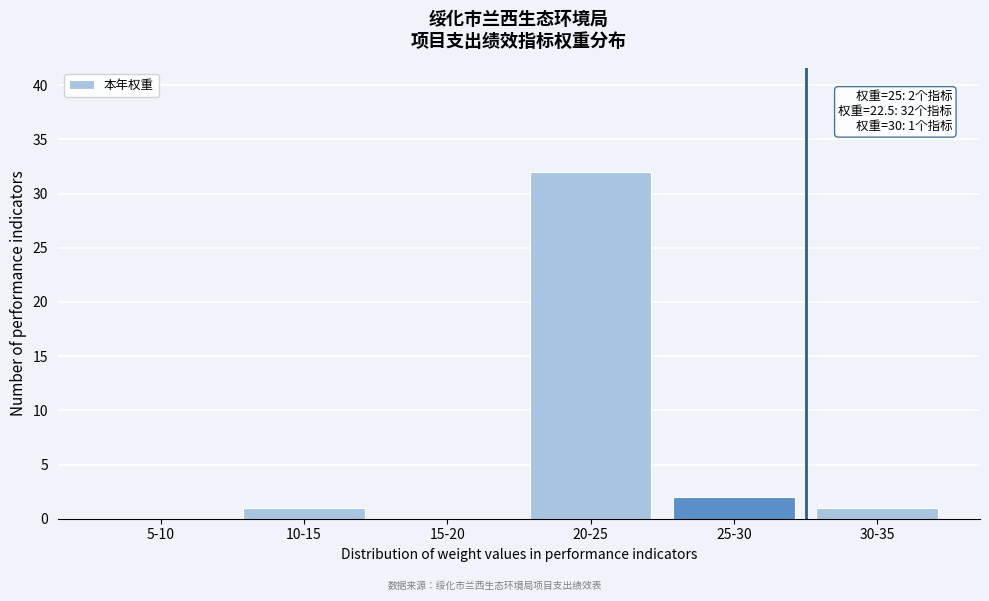

Reading right to left, list all the values displayed in this chart.

30-35=1	25-30=2	20-25=32	15-20=0	10-15=1	5-10=0